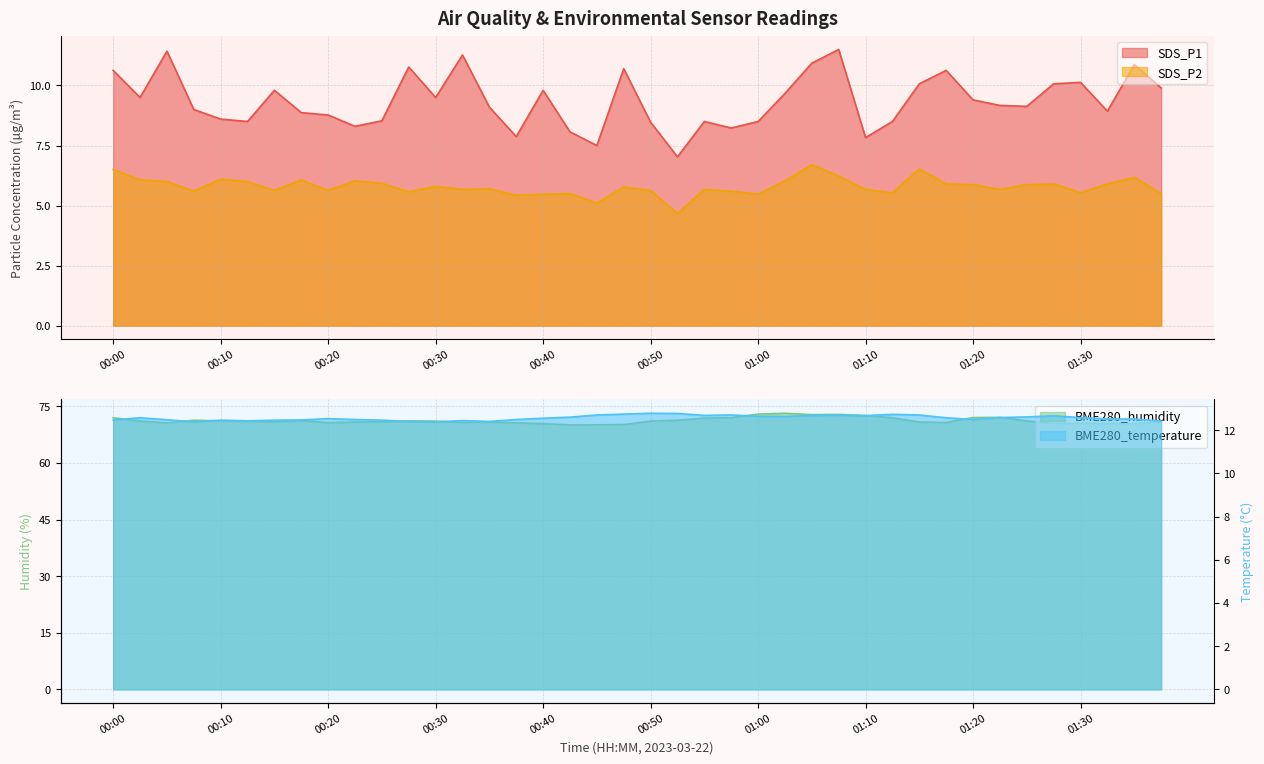

Reading left to right, what are all the values shown in this chart?

SDS_P1: 00:00=10.6	00:03=9.5	00:05=11.4	00:08=9.0	00:10=8.6	00:13=8.5	00:15=9.8	00:18=8.9	00:20=8.8	00:23=8.3	00:25=8.5	00:28=10.8	00:30=9.5	00:33=11.3	00:35=9.1	00:38=7.9	00:40=9.8	00:43=8.1	00:45=7.5	00:48=10.7	00:50=8.5	00:53=7.0	00:55=8.5	00:58=8.2	01:00=8.5	01:03=9.7	01:05=10.9	01:08=11.5	01:10=7.8	01:12=8.5	01:15=10.1	01:17=10.6	01:20=9.4	01:22=9.2	01:25=9.1	01:27=10.1	01:30=10.1	01:32=8.9	01:35=10.9	01:37=9.9
SDS_P2: 00:00=6.5	00:03=6.1	00:05=6.0	00:08=5.6	00:10=6.1	00:13=6.0	00:15=5.6	00:18=6.1	00:20=5.6	00:23=6.0	00:25=5.9	00:28=5.6	00:30=5.8	00:33=5.7	00:35=5.7	00:38=5.4	00:40=5.5	00:43=5.5	00:45=5.1	00:48=5.8	00:50=5.6	00:53=4.7	00:55=5.7	00:58=5.6	01:00=5.5	01:03=6.0	01:05=6.7	01:08=6.2	01:10=5.7	01:12=5.5	01:15=6.5	01:17=5.9	01:20=5.9	01:22=5.7	01:25=5.9	01:27=5.9	01:30=5.5	01:32=5.9	01:35=6.2	01:37=5.5
BME280_temperature: 00:00=12.5	00:03=12.6	00:05=12.5	00:08=12.4	00:10=12.5	00:13=12.4	00:15=12.5	00:18=12.5	00:20=12.5	00:23=12.5	00:25=12.5	00:28=12.4	00:30=12.4	00:33=12.4	00:35=12.4	00:38=12.5	00:40=12.6	00:43=12.6	00:45=12.7	00:48=12.8	00:50=12.8	00:53=12.8	00:55=12.7	00:58=12.7	01:00=12.7	01:03=12.6	01:05=12.7	01:08=12.7	01:10=12.7	01:12=12.7	01:15=12.7	01:17=12.6	01:20=12.5	01:22=12.6	01:25=12.6	01:27=12.7	01:30=12.6	01:32=12.5	01:35=12.5	01:37=12.4
BME280_humidity: 00:00=72.0	00:03=71.1	00:05=70.6	00:08=71.3	00:10=71.1	00:13=71.0	00:15=70.9	00:18=71.2	00:20=70.7	00:23=70.8	00:25=70.9	00:28=71.1	00:30=71.1	00:33=70.7	00:35=70.8	00:38=70.6	00:40=70.4	00:43=70.1	00:45=70.1	00:48=70.2	00:50=71.1	00:53=71.3	00:55=71.9	00:58=72.0	01:00=72.9	01:03=73.2	01:05=72.8	01:08=72.8	01:10=72.6	01:12=72.0	01:15=70.8	01:17=70.7	01:20=72.0	01:22=72.1	01:25=71.1	01:27=70.4	01:30=70.5	01:32=70.5	01:35=70.4	01:37=70.9